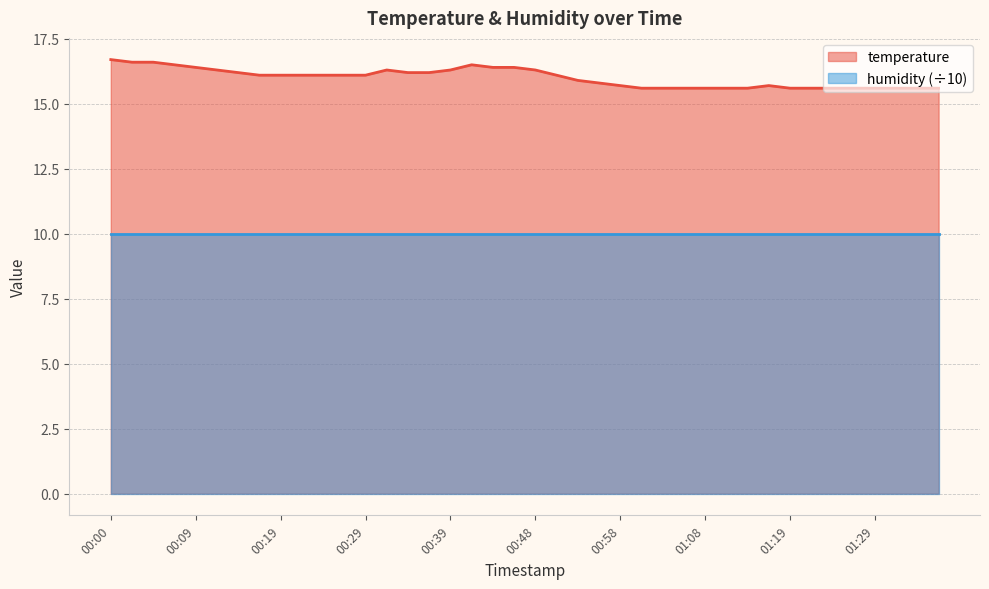

What is the difference between the second highest and second lowest values?

1.0